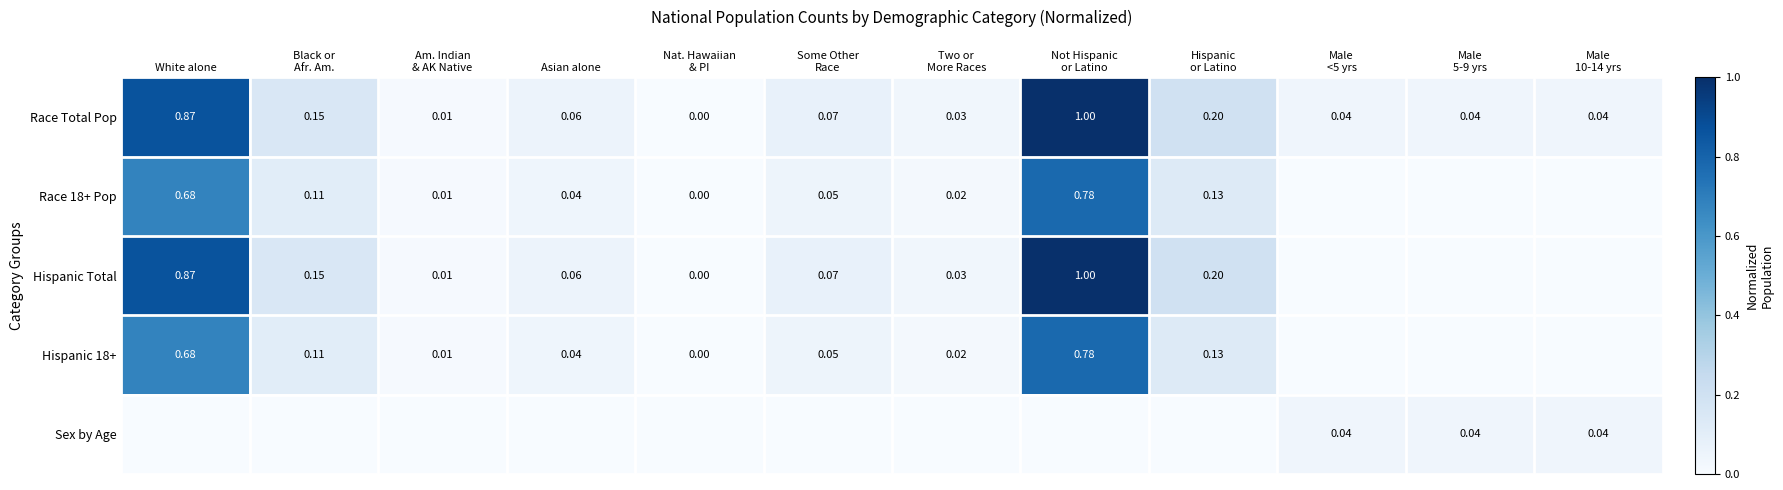

Rank the series at Male 5-9 yrs from highest to lowest value.

Race Total Pop, Sex by Age, Race 18+ Pop, Hispanic Total, Hispanic 18+